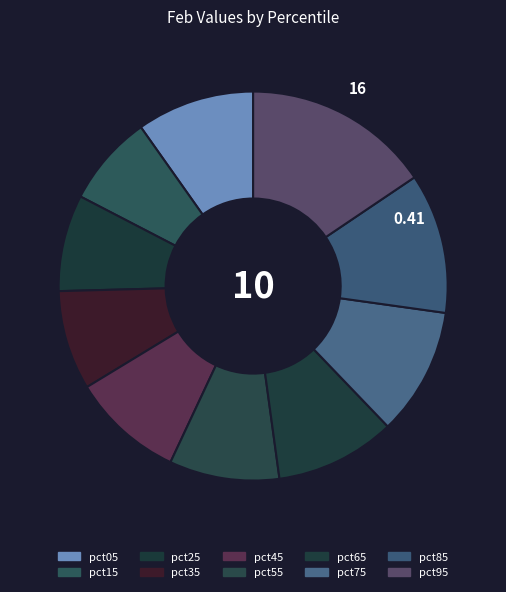

What percentage do pct85 and pct95 together represent?

27.2%